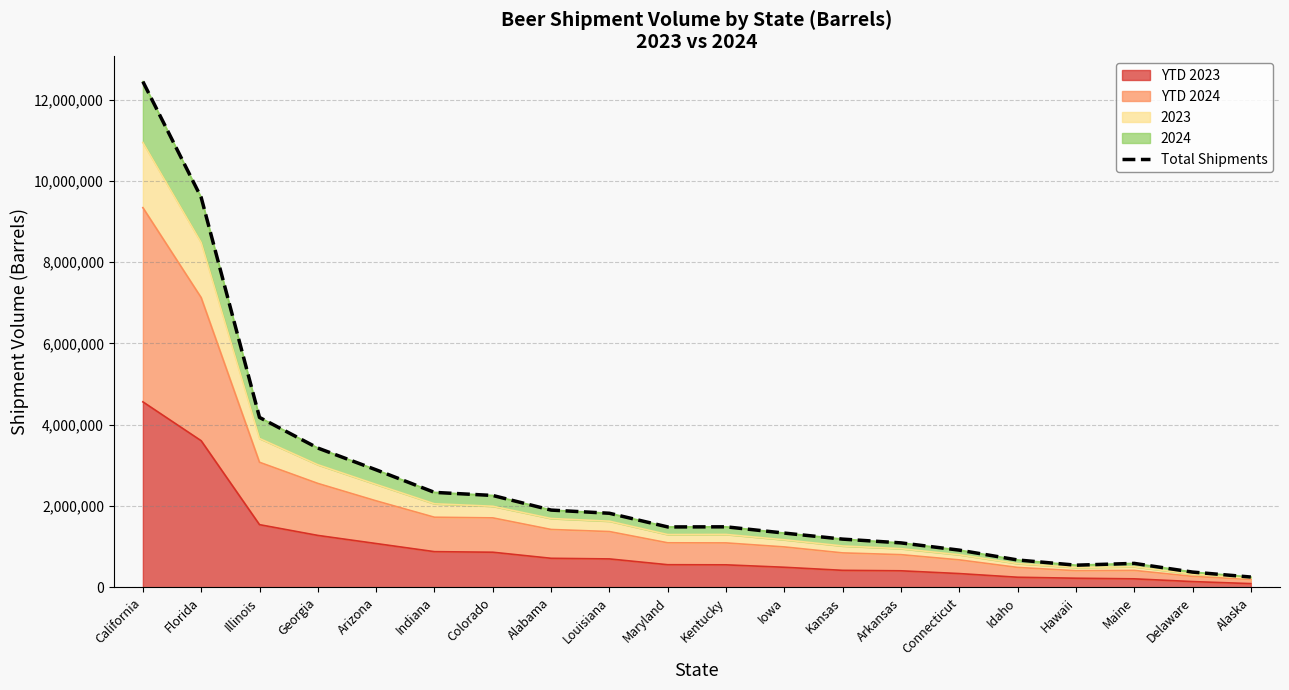

The value of YTD 2023 at California is 4564283. True or false?

True